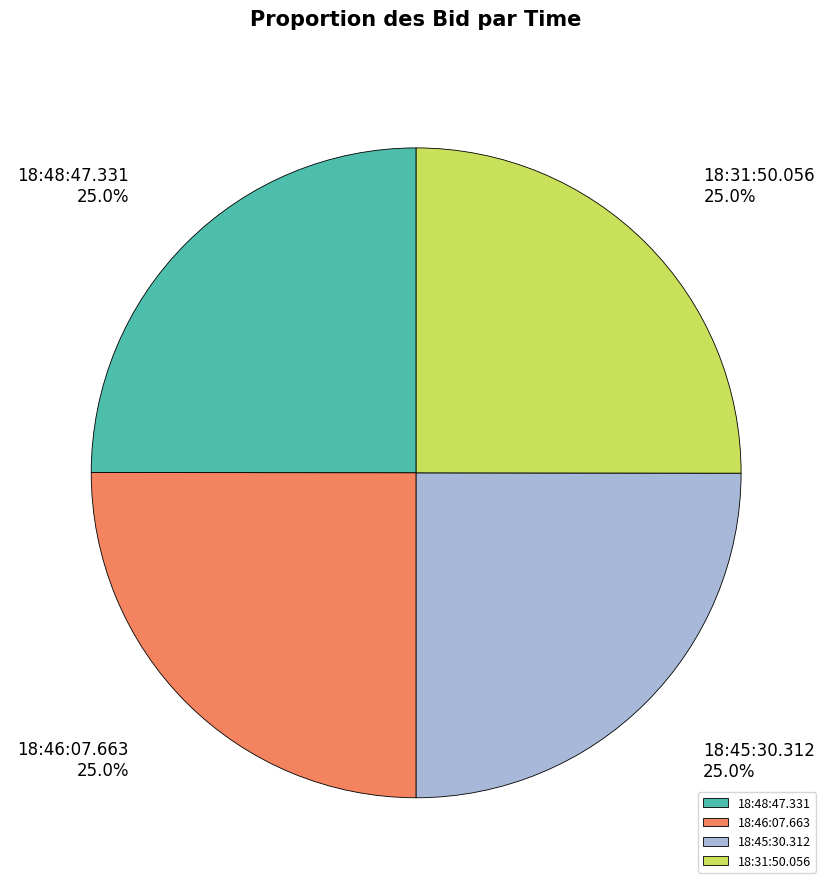

Approximately how many times larger is the value at 18:45:30.312 compared to 18:48:47.331?

1.0